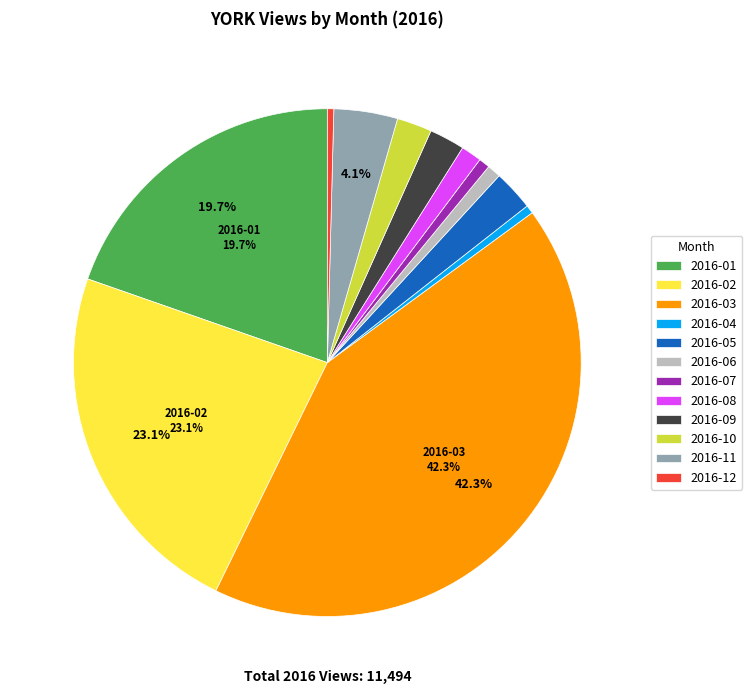

Which slice is the largest?

2016-03